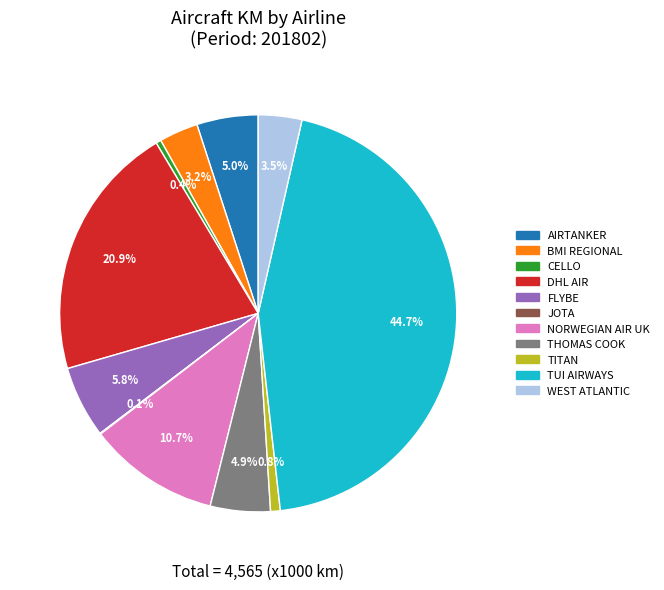

Is there a majority slice in this chart?

No